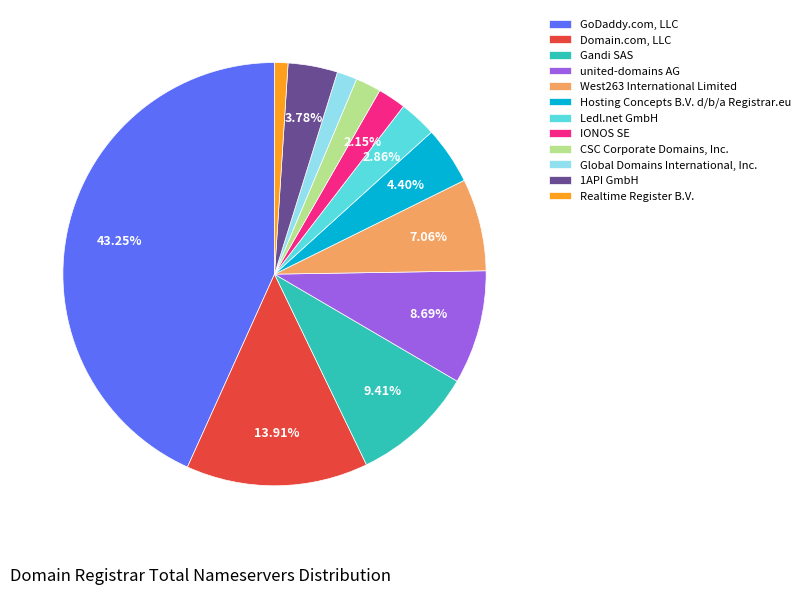

To the nearest percent, what is the difference between the largest and smallest slice percentages?

42%